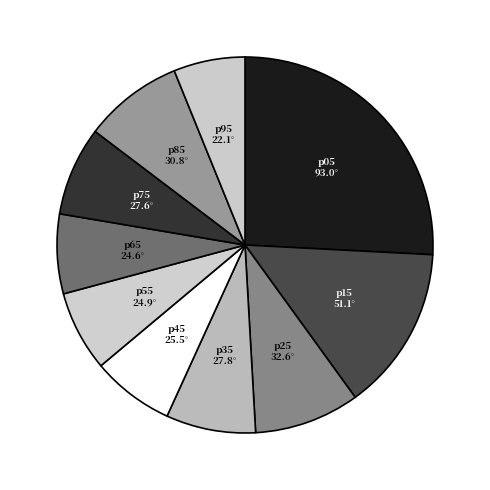

Is it true that p05 is 37% of the pie?

False